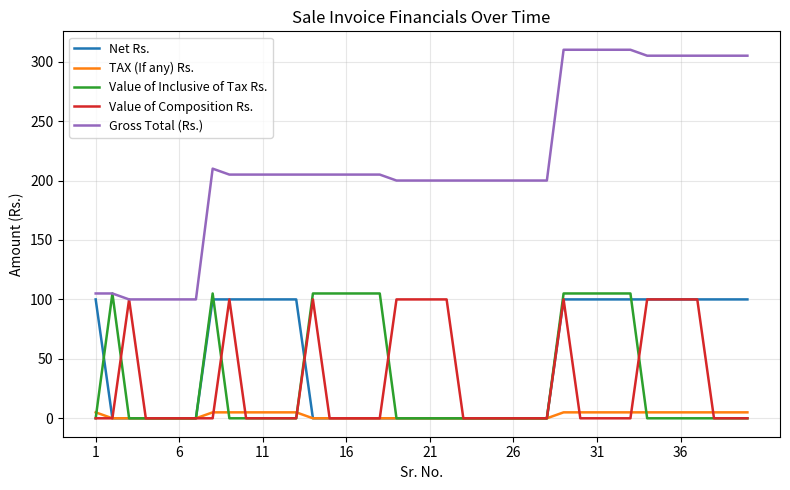

Which series has the widest spread of values?

Gross Total (Rs.)